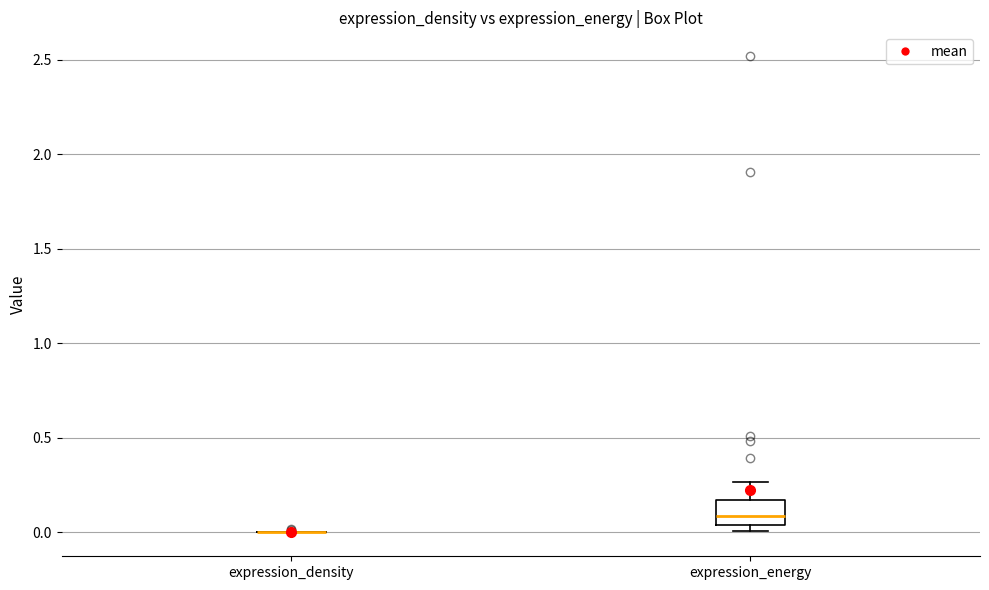

Reading left to right, transcribe this box plot: for each box, give where its median line is, the range the box spans, and where its two whiskers end, as read against the y-axis. The values are not printed on the chart, so give them approximately, as read against the axis.

expression_density: box collapsed to a line at 0.00, whiskers 0.00 to 0.00
expression_energy: median 0.10, box 0.05 to 0.15, whiskers 0.00 to 0.25